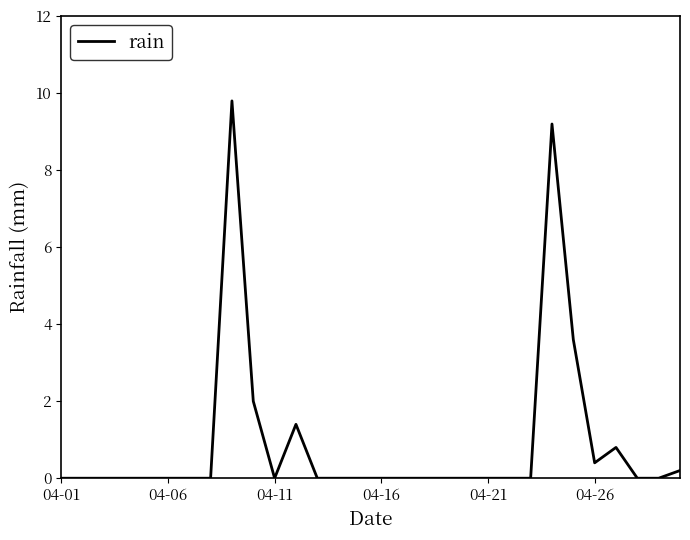

How many lines are shown in the chart?

1